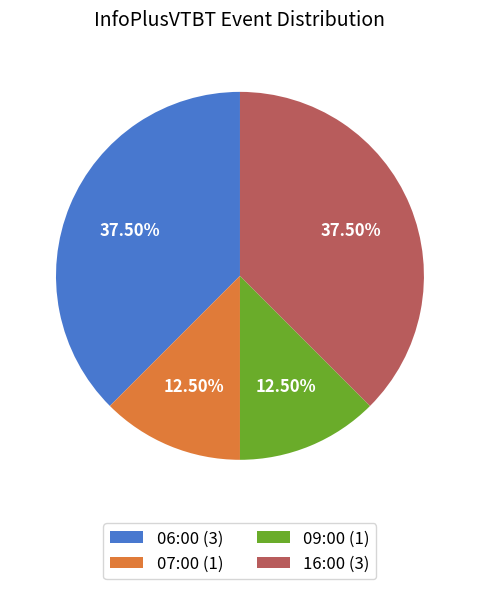

Approximately how many times larger is the value at 07:00 (1) compared to 09:00 (1)?

1.0